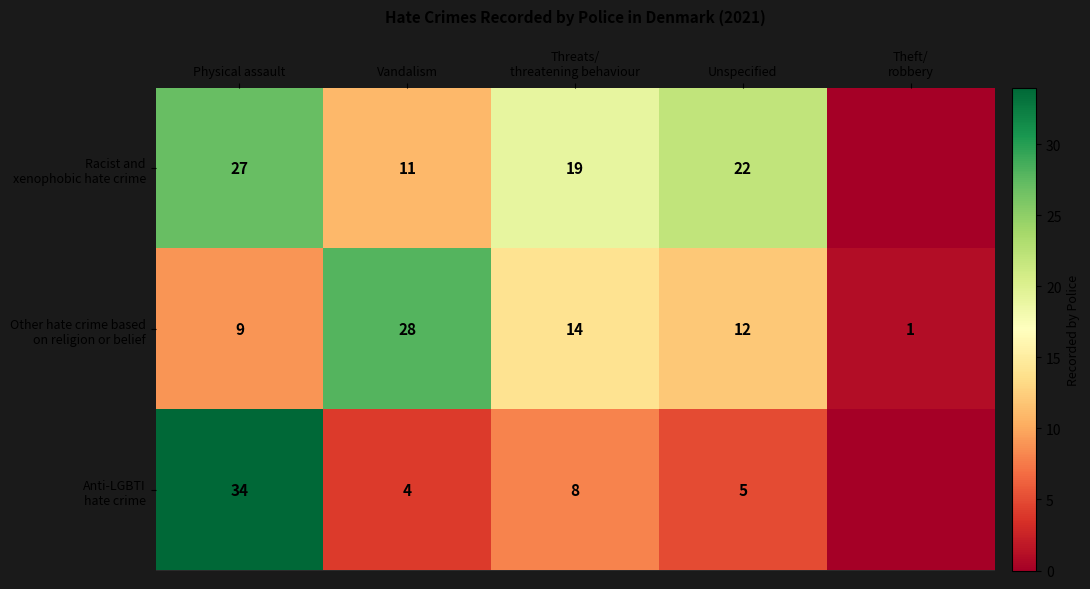

What is the spread (max minus min) of values at Physical assault?

25